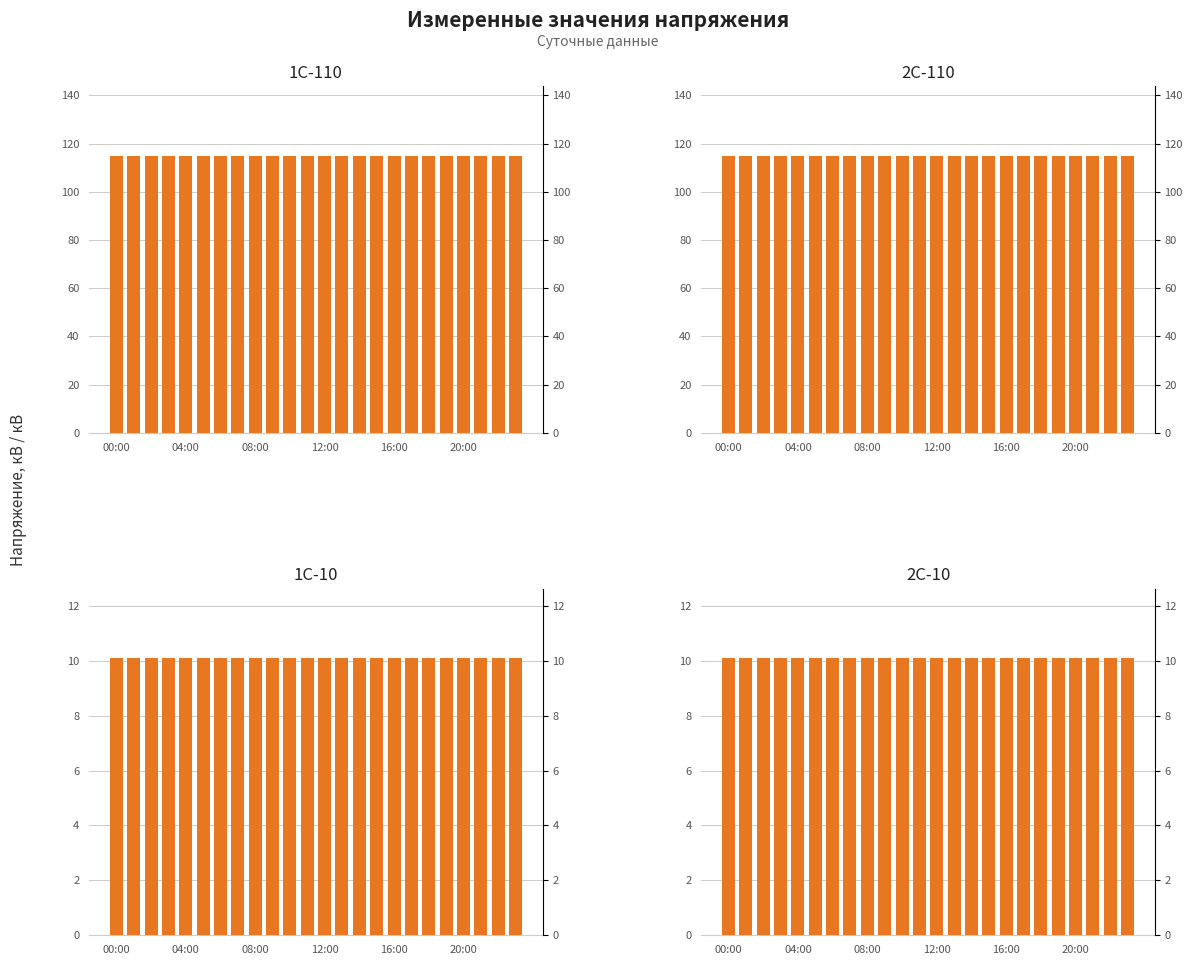

What is the highest value of the 1С-10 series?

10.1